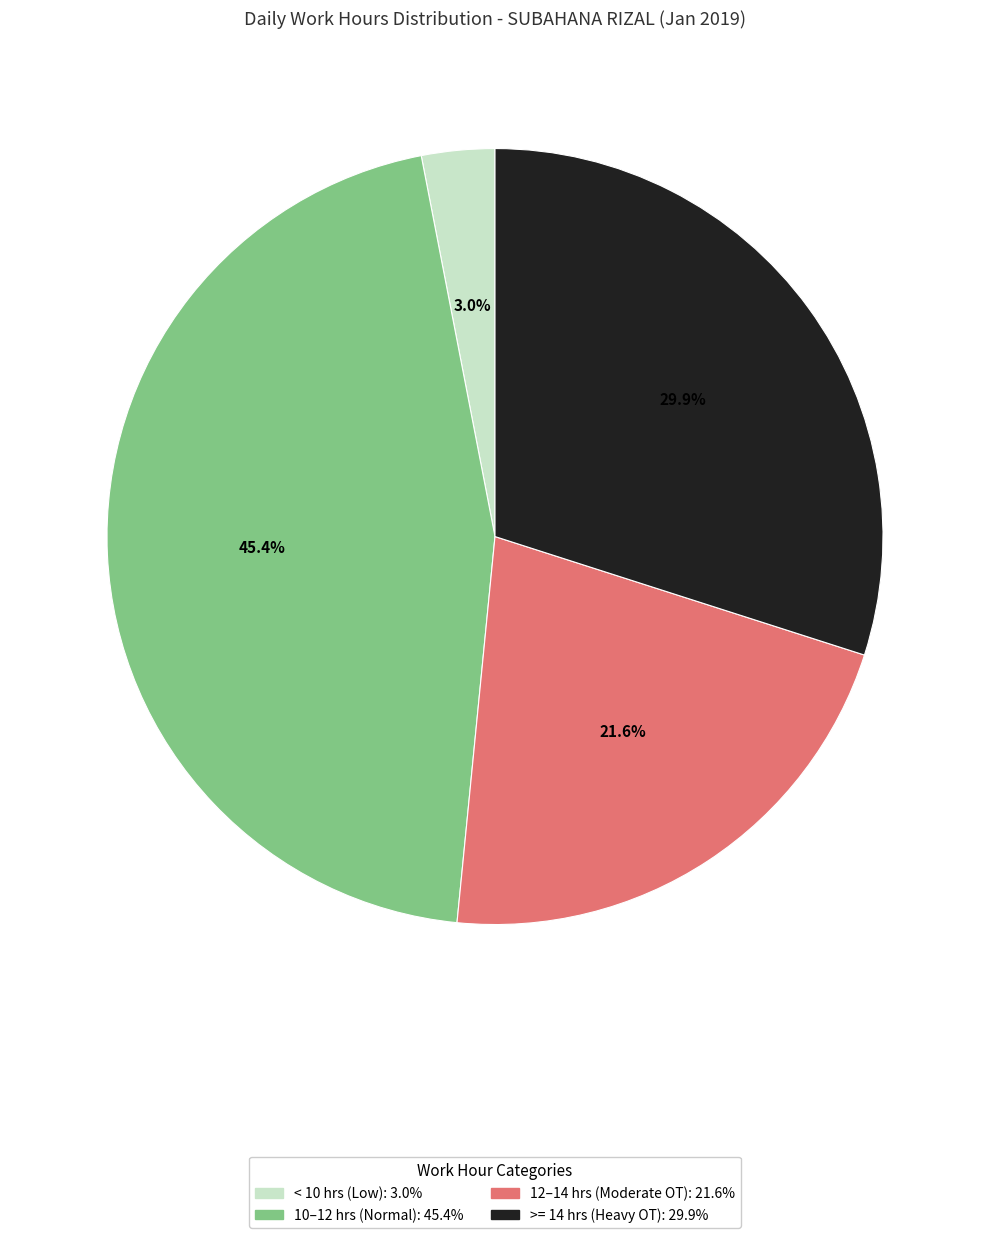

Does any single category account for the majority?

No